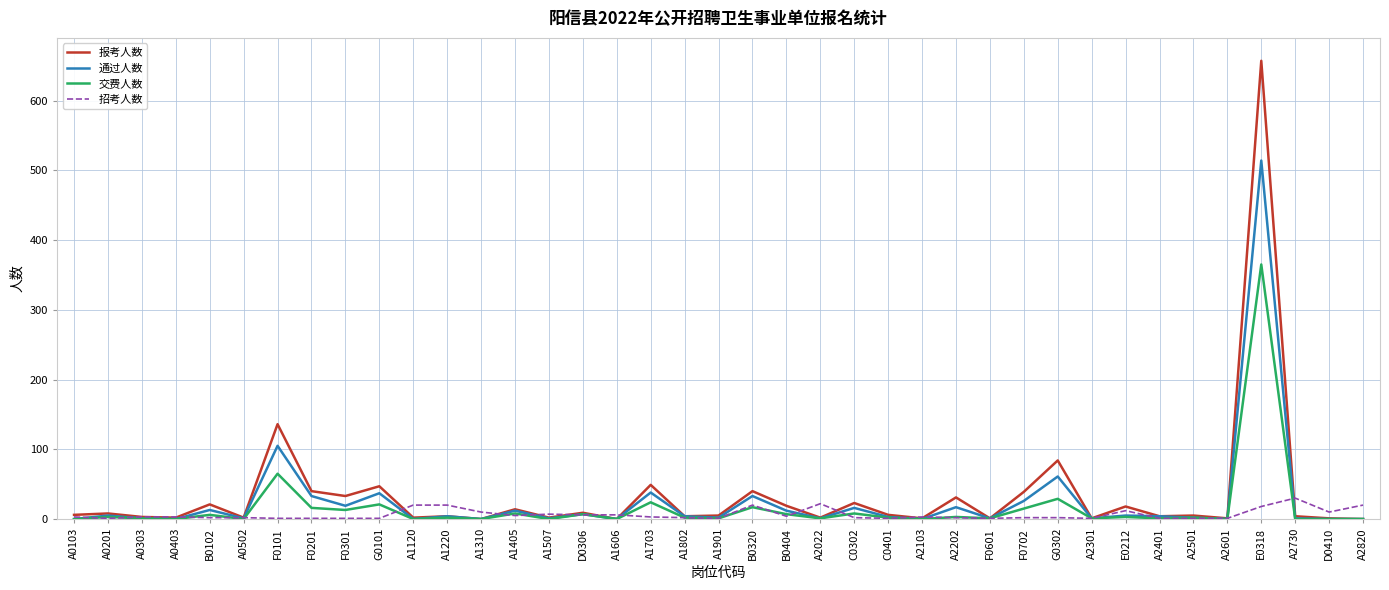

What is the difference between the highest and lowest values at A2820?

20